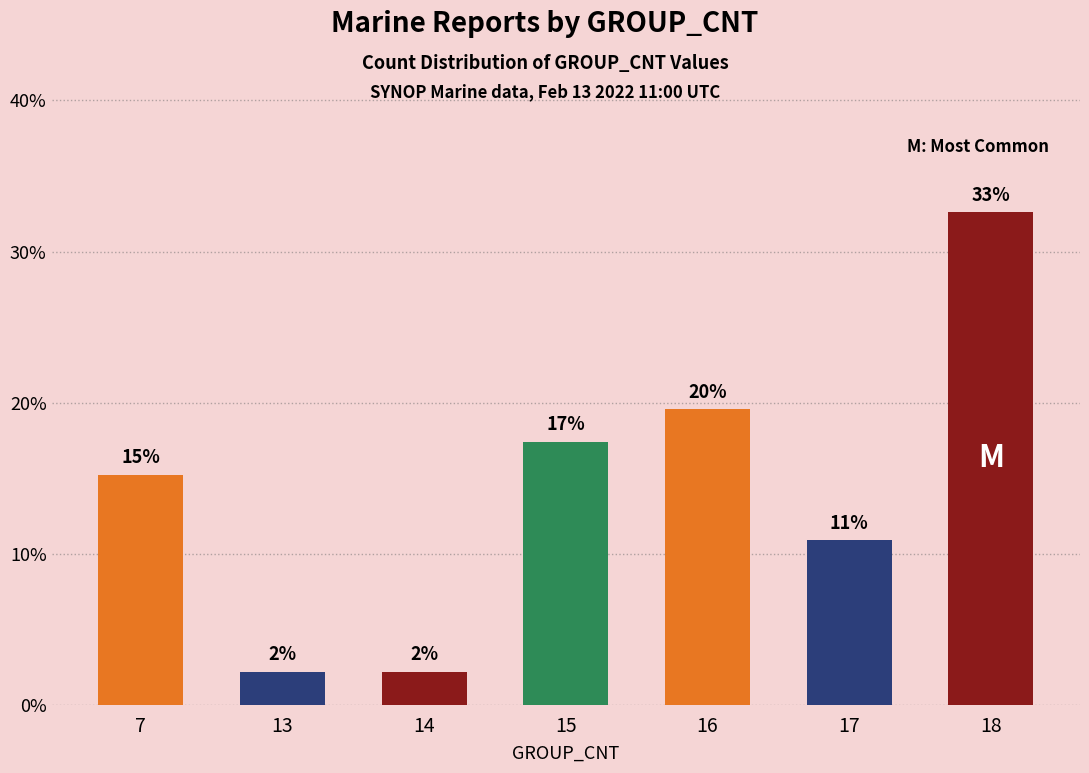

Which label corresponds to the largest value in the chart?

18